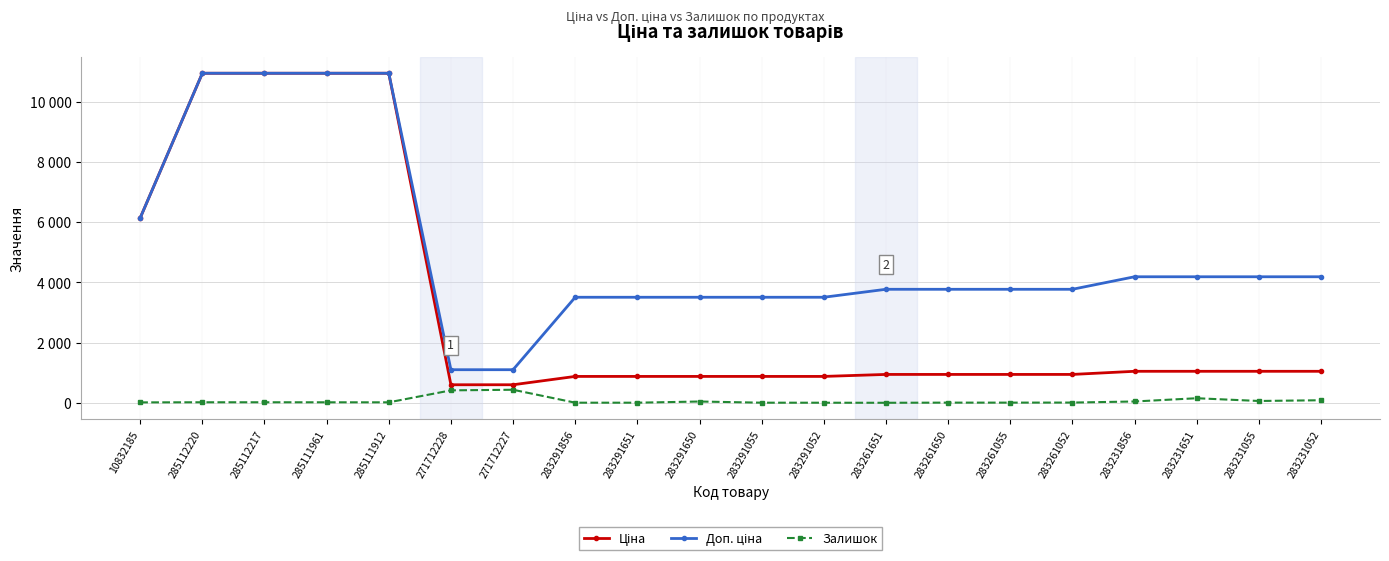

What is the difference between the Ціна values at 285111961 and 283291856?

10075.0